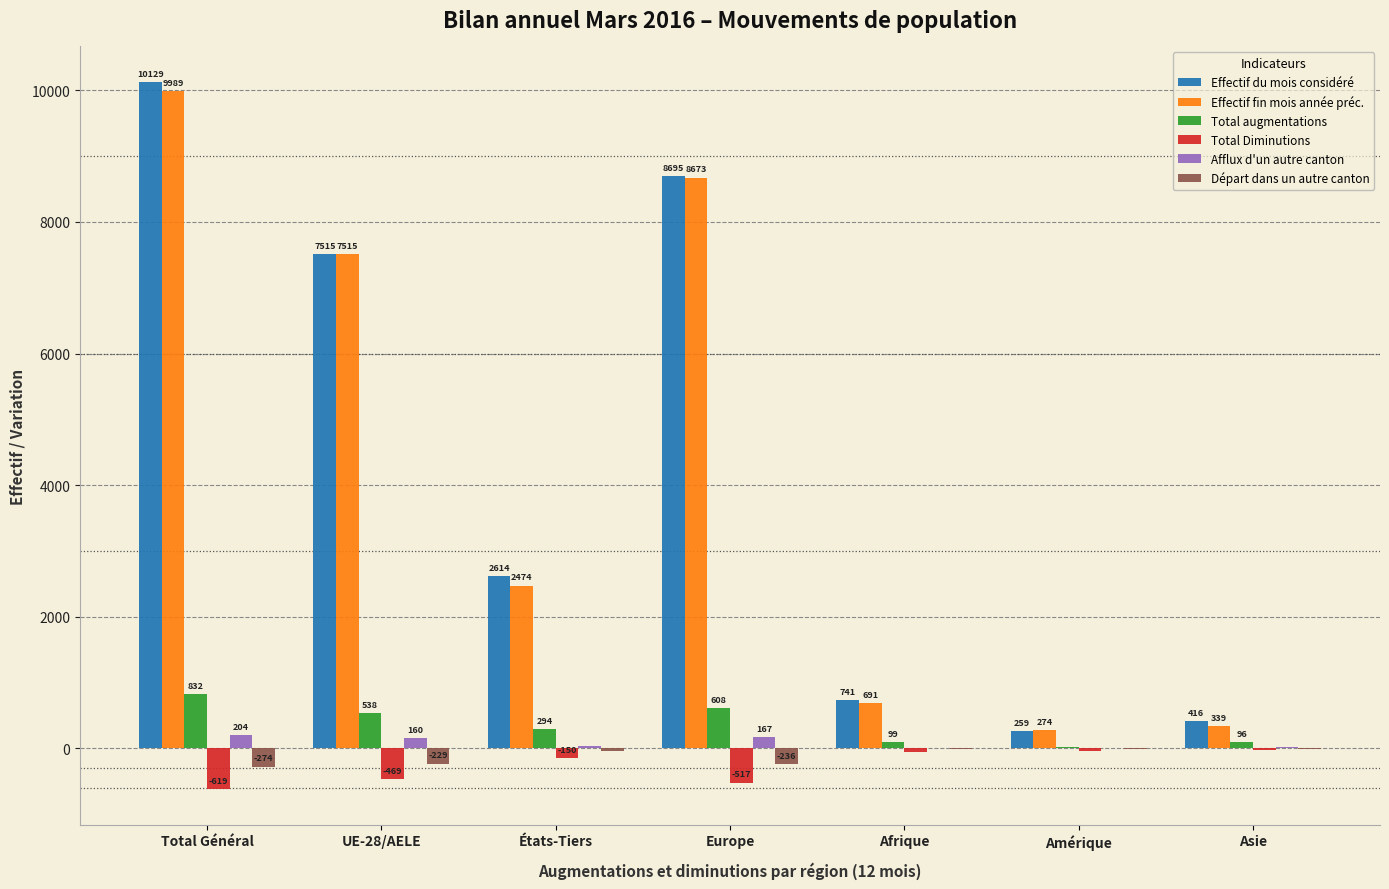

What is the maximum value shown in the chart?

10129